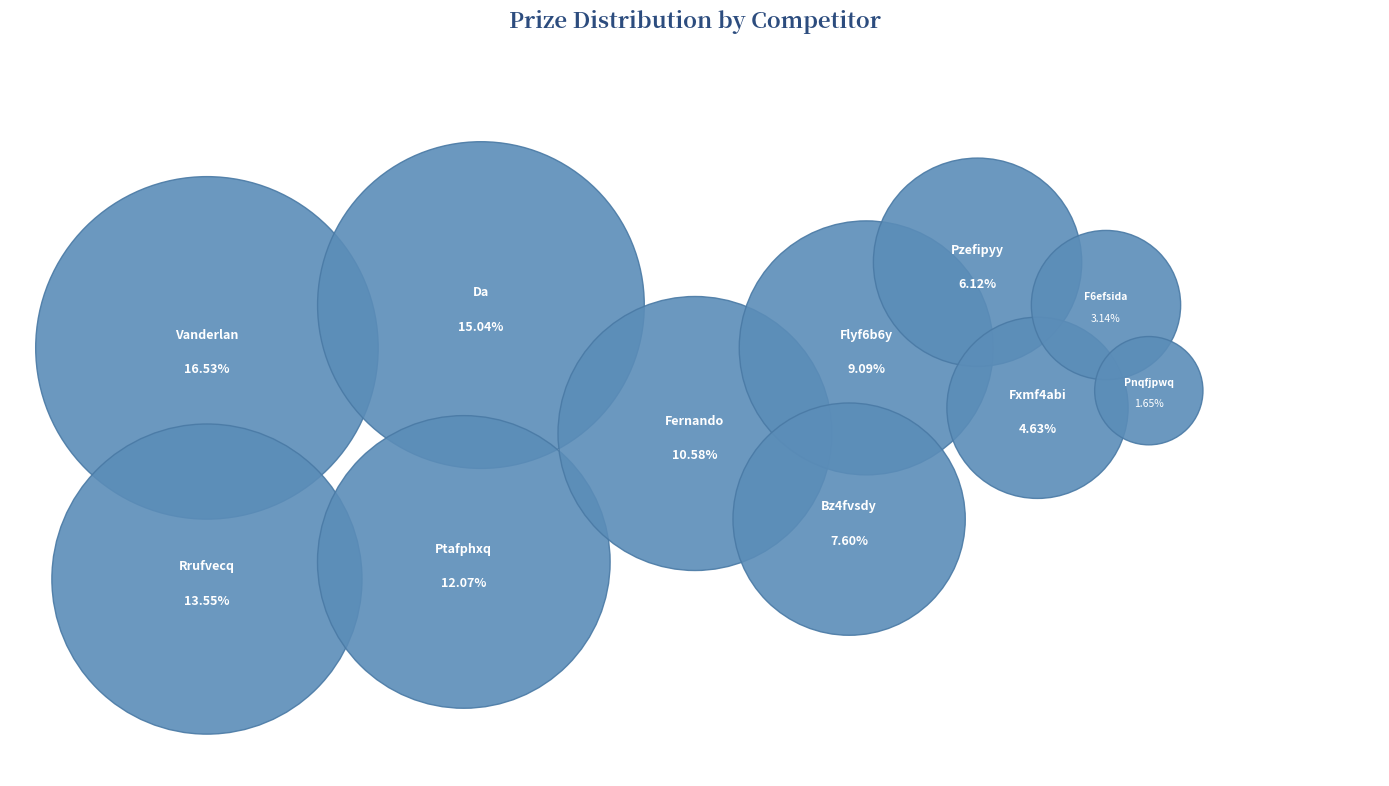

The Pnqfjpwq Cuufvucy slice represents 1% of the pie. True or false?

False